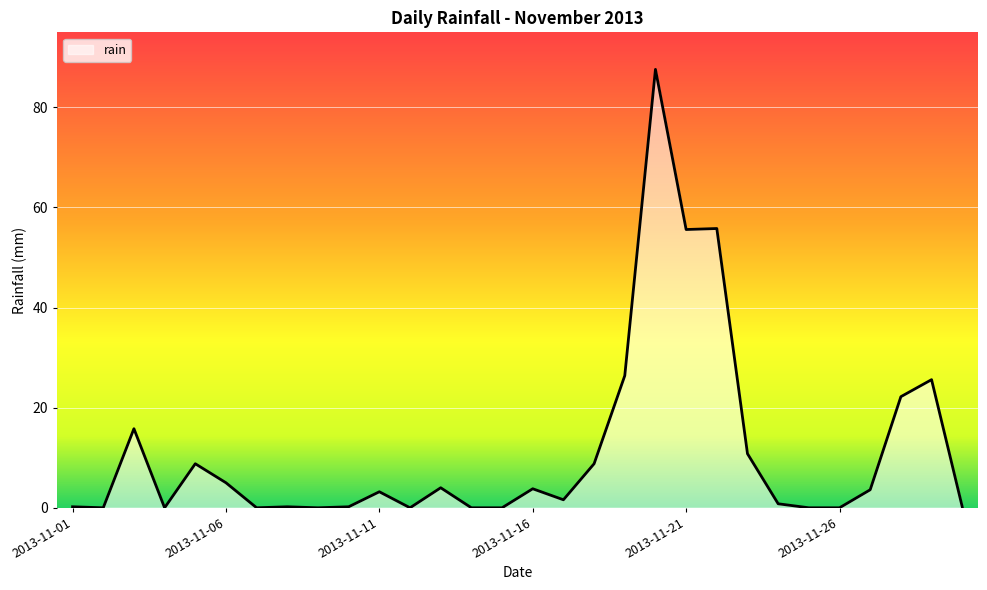

How many series are shown in this chart?

1